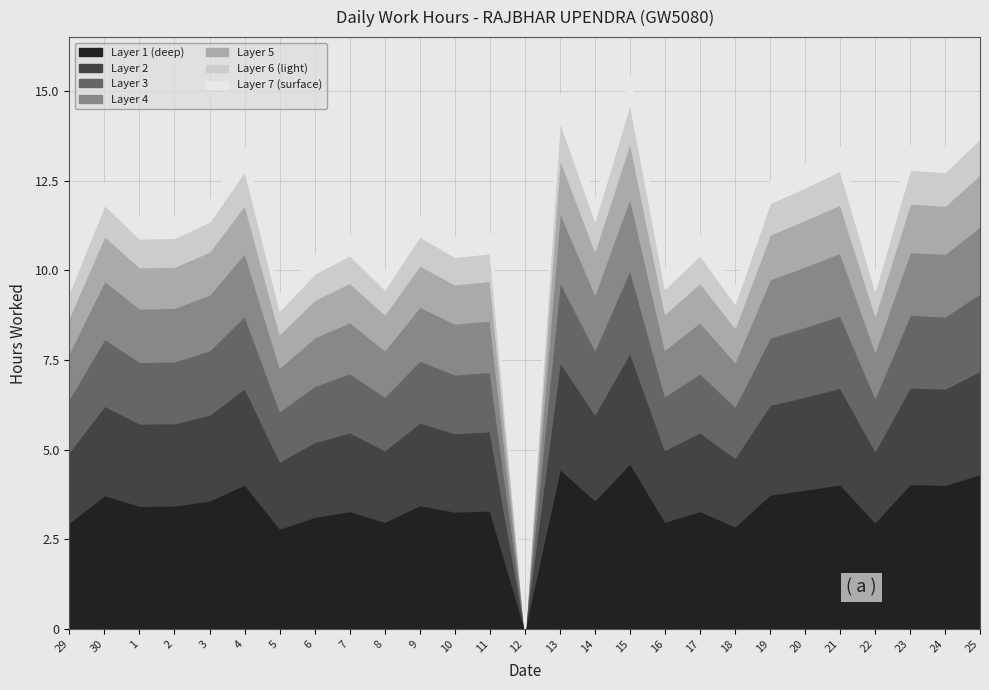

What is the highest value of the Layer 1 (deep) series?

4.6